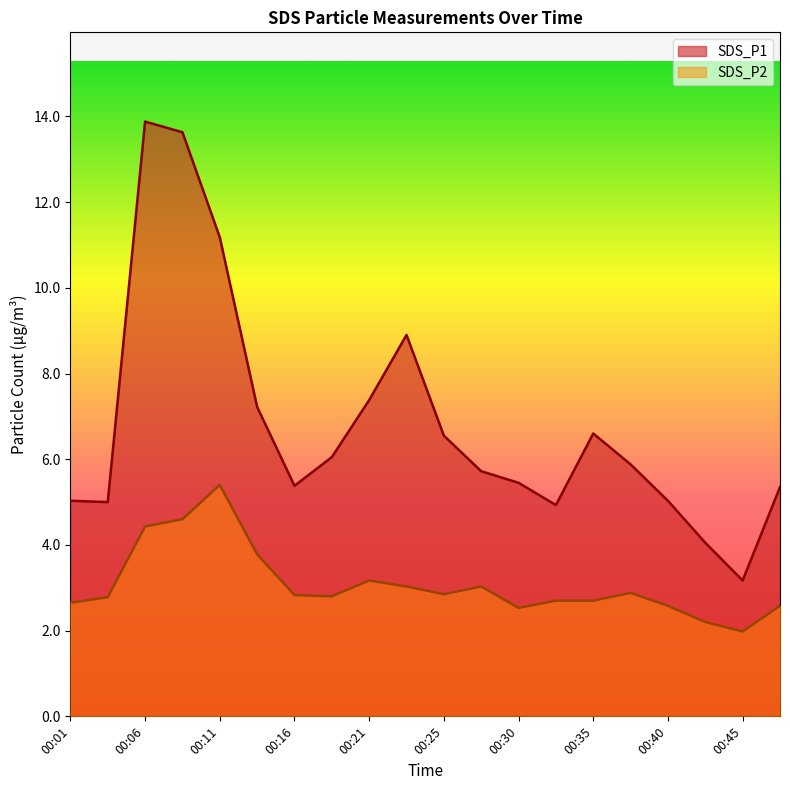

Rank the categories by SDS_P2 value from lowest to highest.

00:45, 00:43, 00:30, 00:40, 00:47, 00:01, 00:33, 00:35, 00:03, 00:18, 00:16, 00:25, 00:38, 00:23, 00:28, 00:21, 00:13, 00:06, 00:08, 00:11